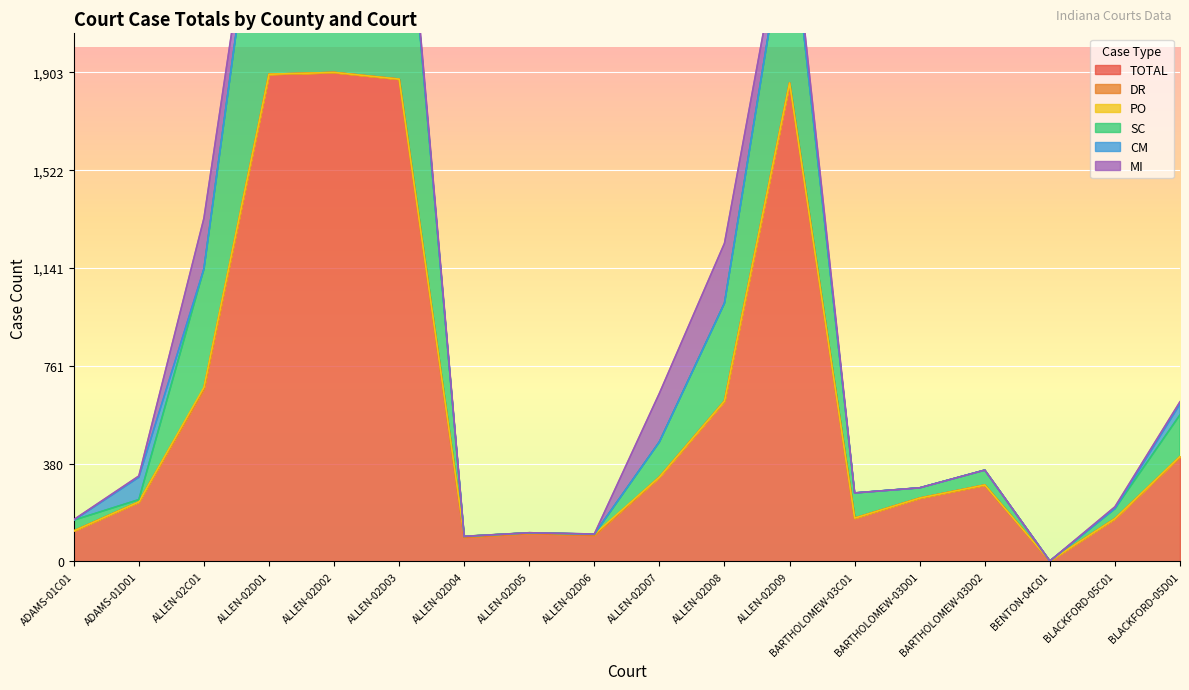

At how many categories does at least one series exceed 620?

6